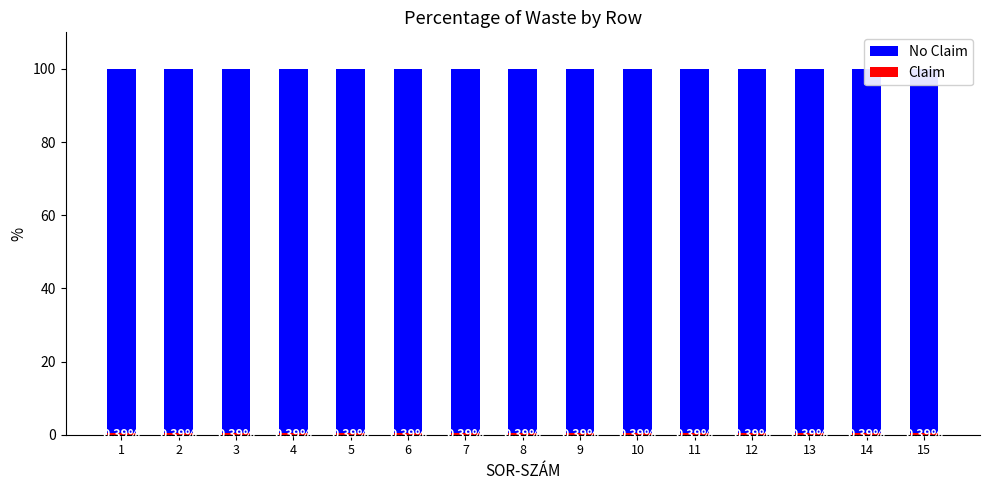

What is the approximate value of No Claim at 5?

99.6